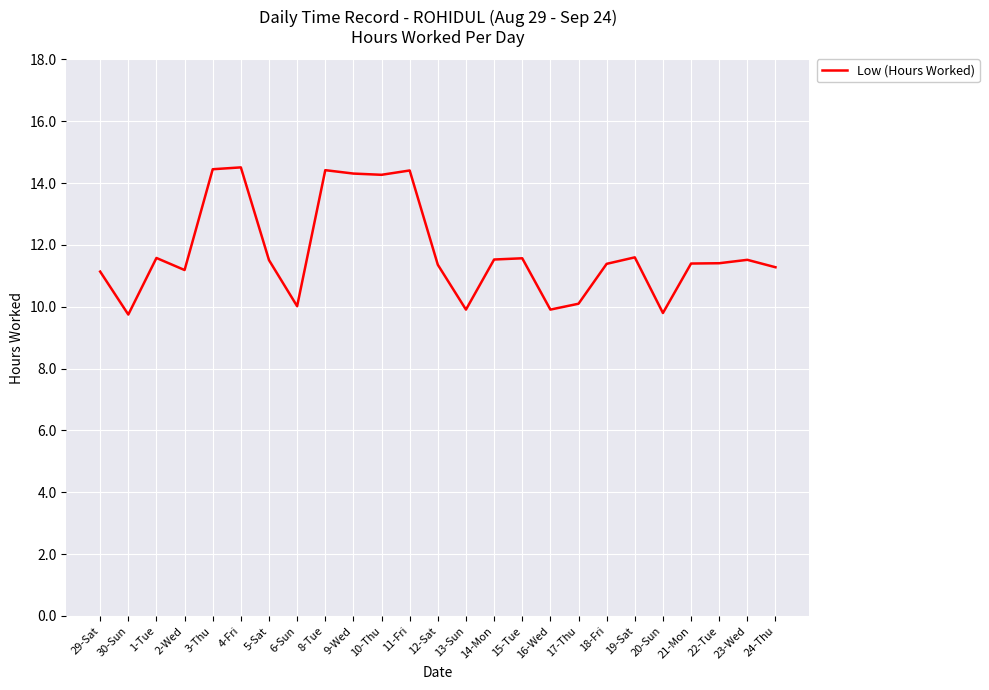

What is the difference between the maximum and minimum values?

4.8